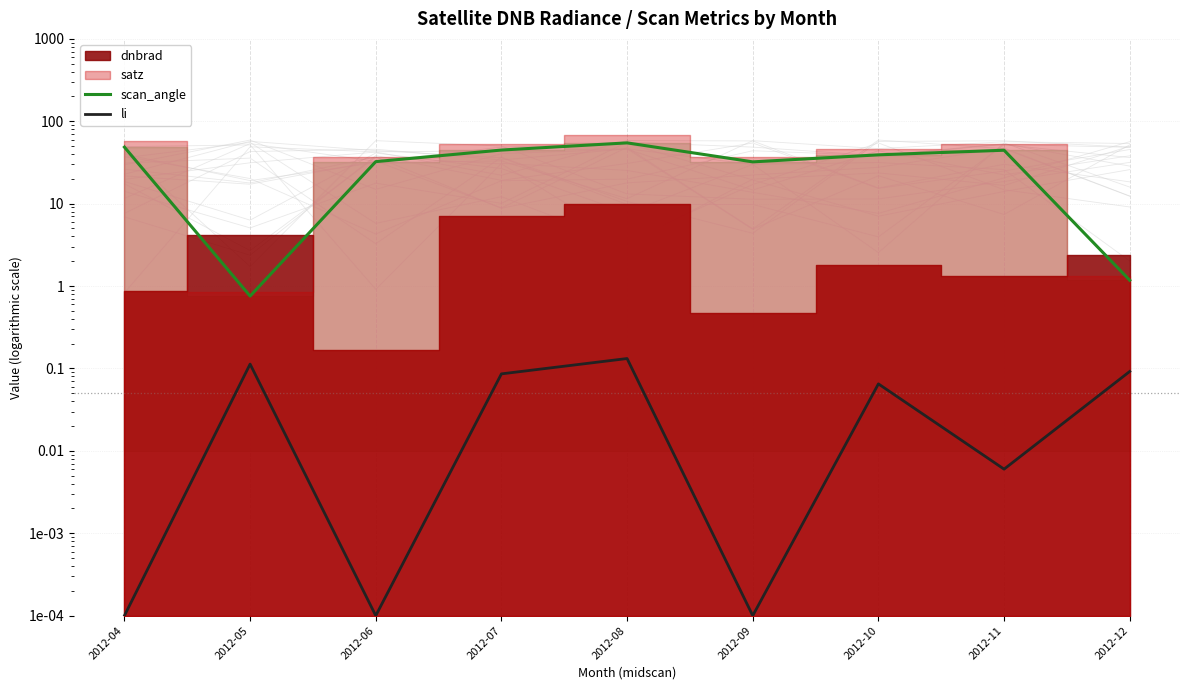

Where is li nearest to the value 0?

2012-04